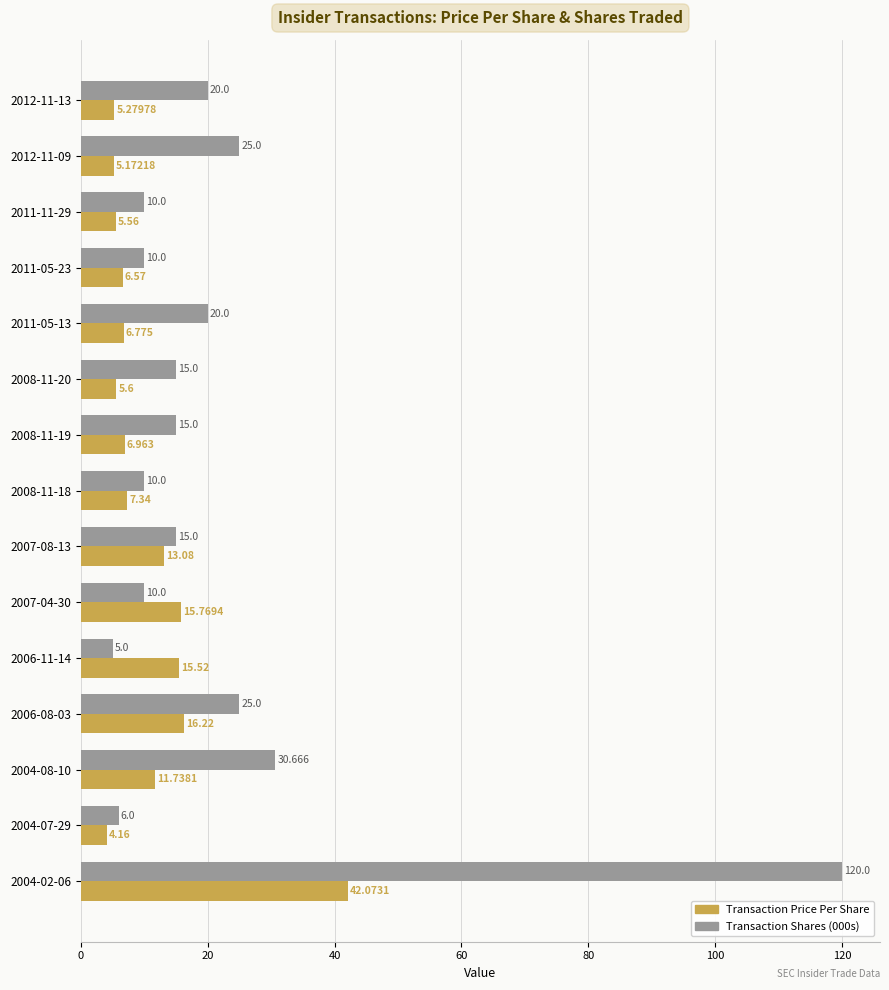

Between 2008-11-18 and 2007-08-13, which series saw the biggest shift?

Transaction Price Per Share